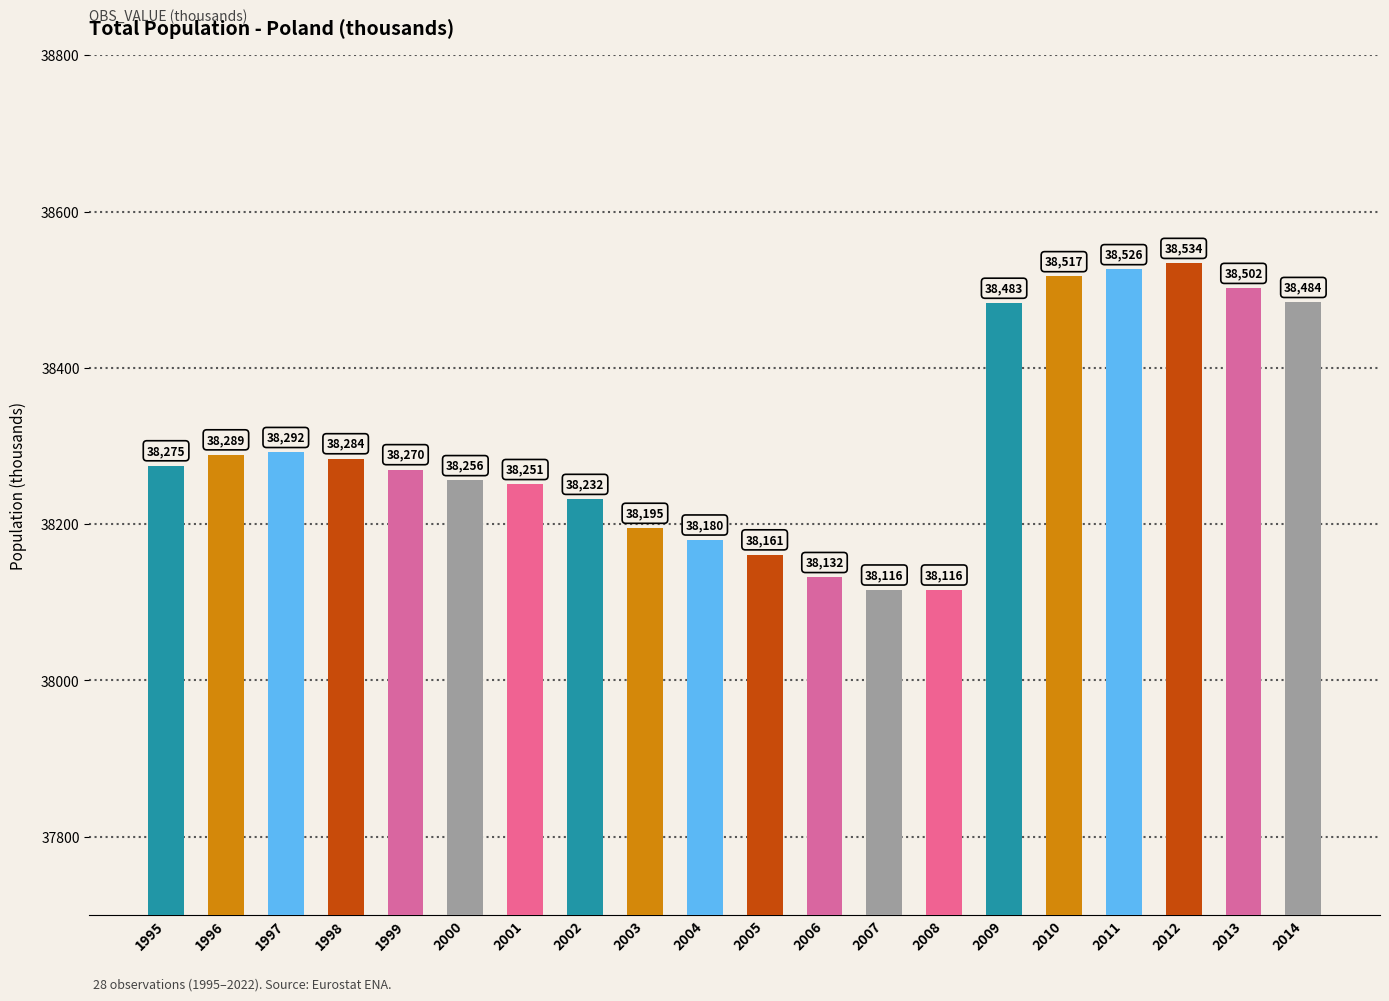

Which category has the highest value across all series?

2012